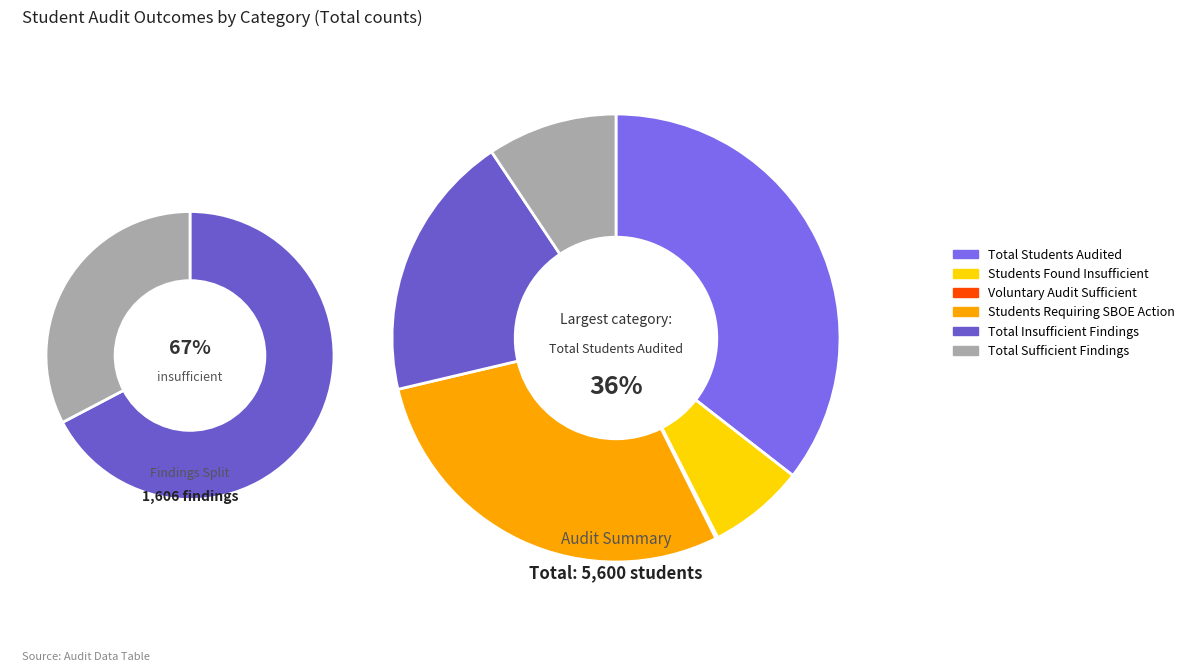

The Total Sufficient Findings slice represents 9% of the pie. True or false?

True